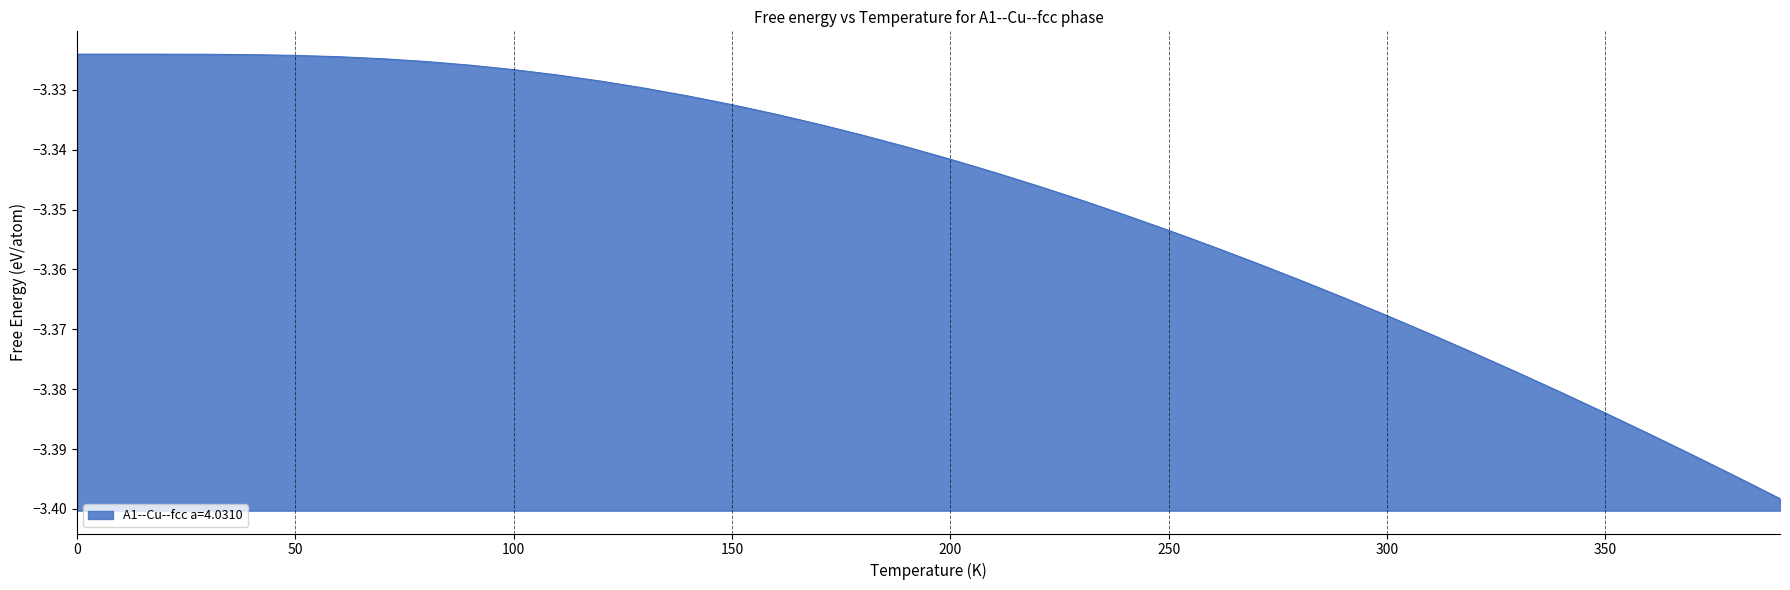

Reading left to right, transcribe all the data shown in this chart.

0=-3.3	10=-3.3	20=-3.3	30=-3.3	40=-3.3	50=-3.3	60=-3.3	70=-3.3	80=-3.3	90=-3.3	100=-3.3	110=-3.3	120=-3.3	130=-3.3	140=-3.3	150=-3.3	160=-3.3	170=-3.3	180=-3.3	190=-3.3	200=-3.3	210=-3.3	220=-3.3	230=-3.3	240=-3.4	250=-3.4	260=-3.4	270=-3.4	280=-3.4	290=-3.4	300=-3.4	310=-3.4	320=-3.4	330=-3.4	340=-3.4	350=-3.4	360=-3.4	370=-3.4	380=-3.4	390=-3.4